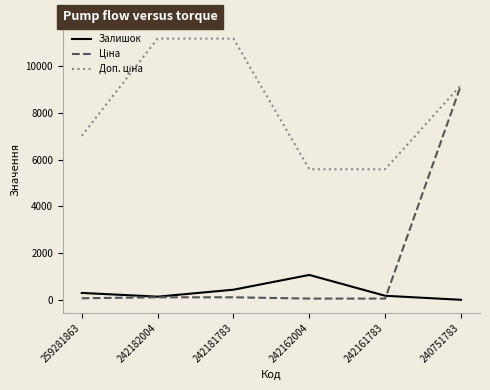

At which category is the sum across all series the highest?

240751783